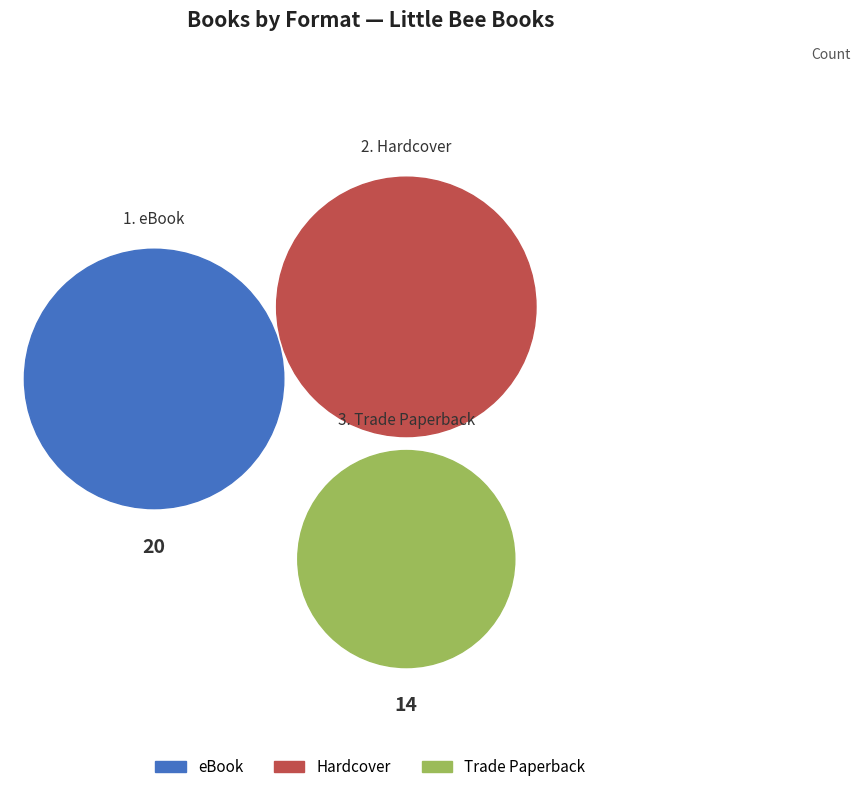

Which category has the smallest portion of the pie?

Trade Paperback